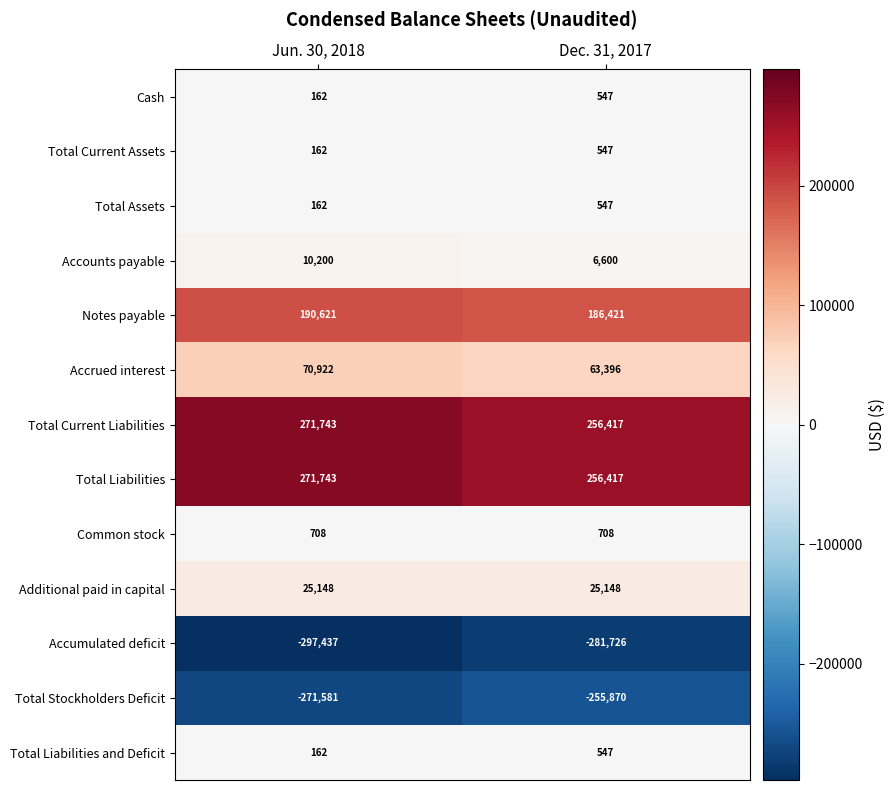

What is the total value across all series at Jun. 30, 2018?

272715